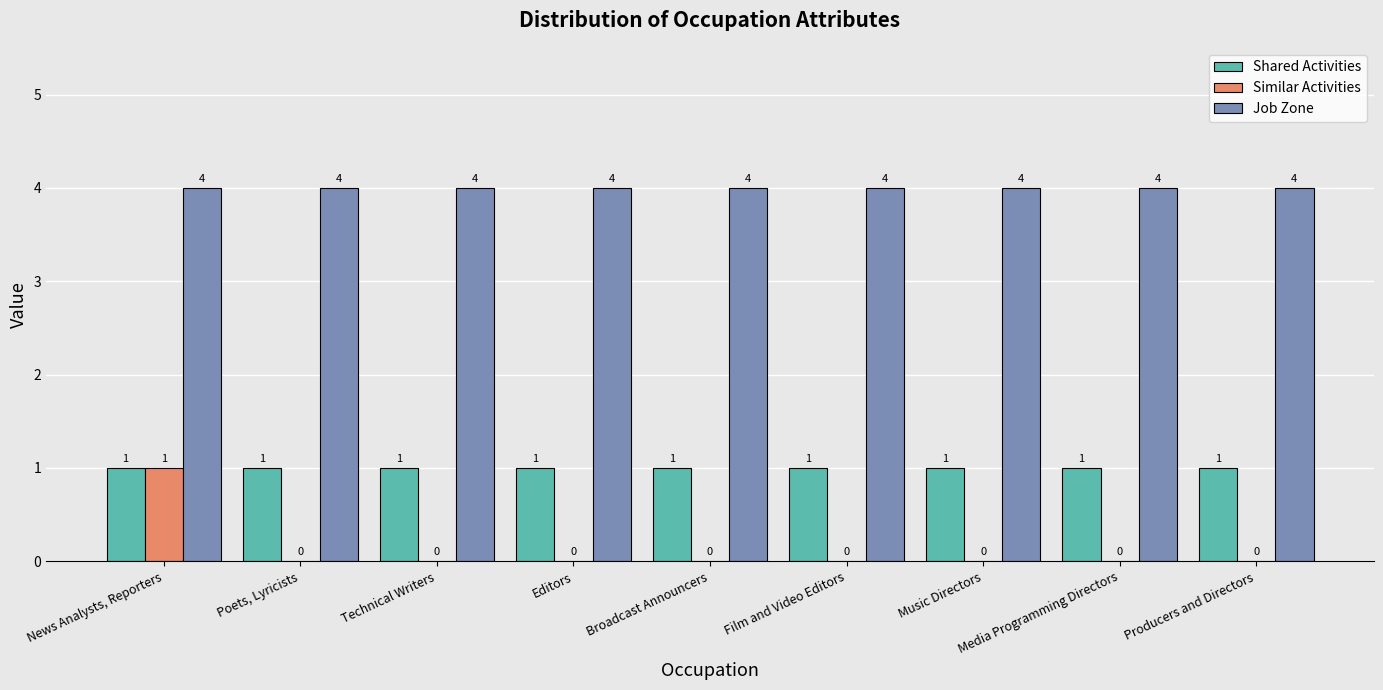

What is the approximate value of Shared Activities at News Analysts, Reporters?

1